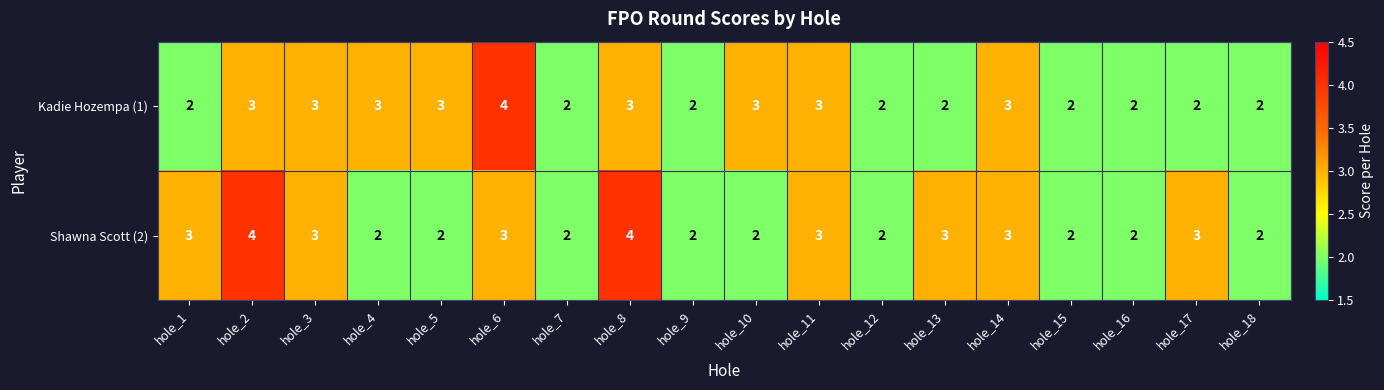

Rank the series by their average value, from highest to lowest.

Shawna Scott (2), Kadie Hozempa (1)